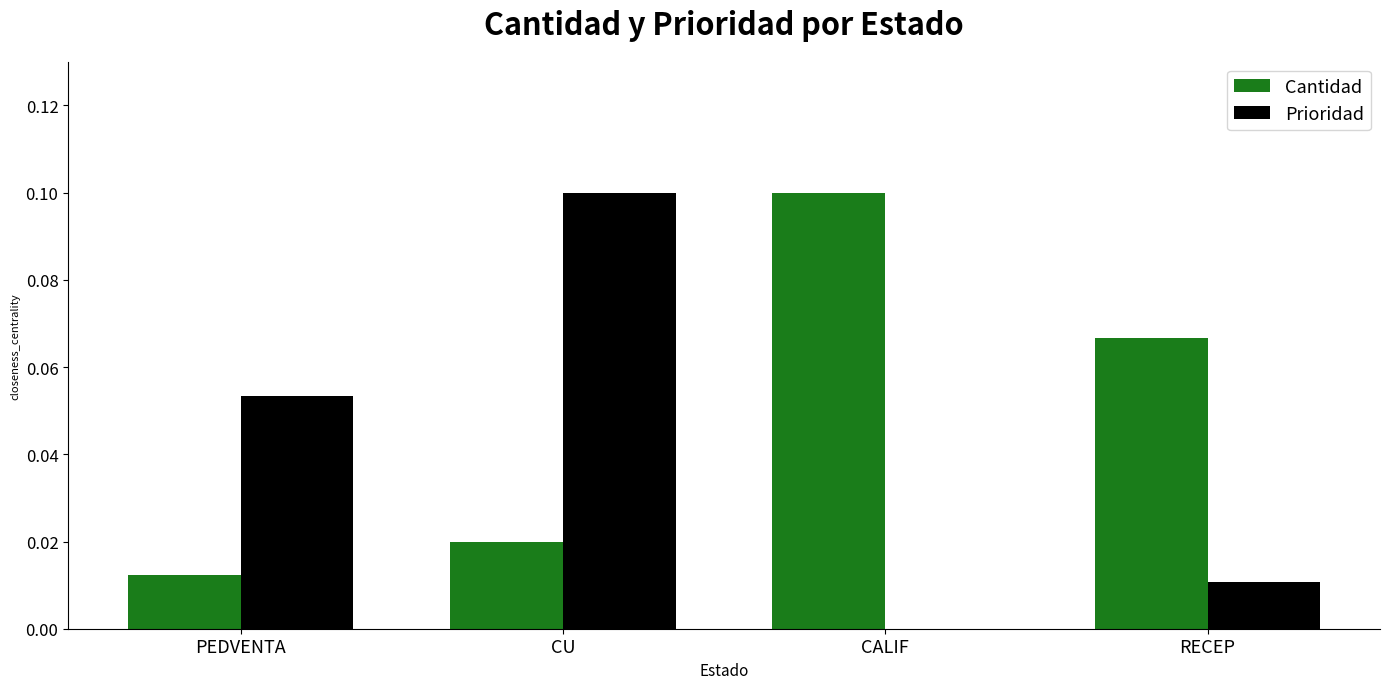

Which series has the largest total across all categories?

Cantidad